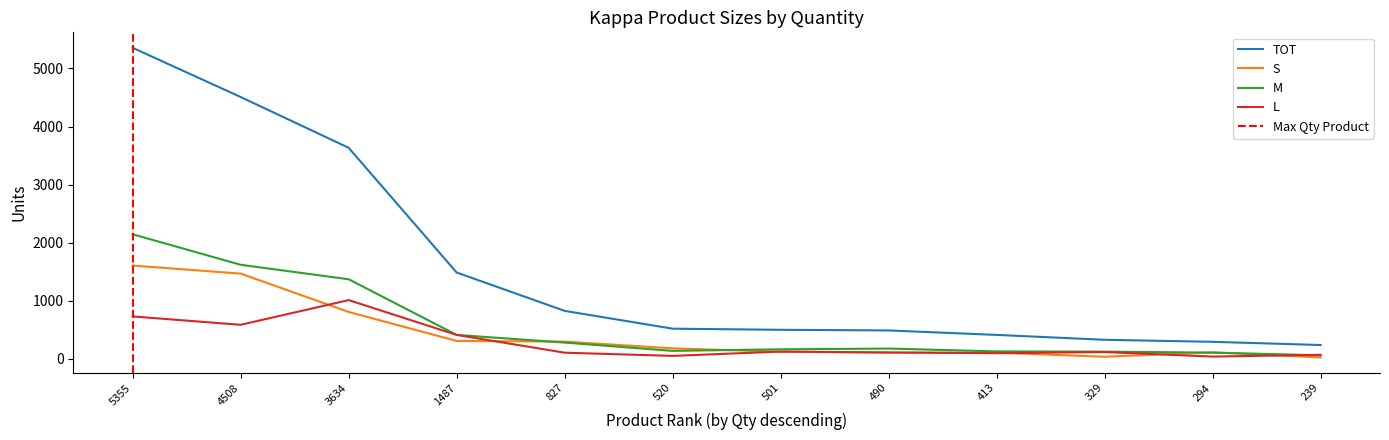

True or false: L has a value of 98 at 413.

True